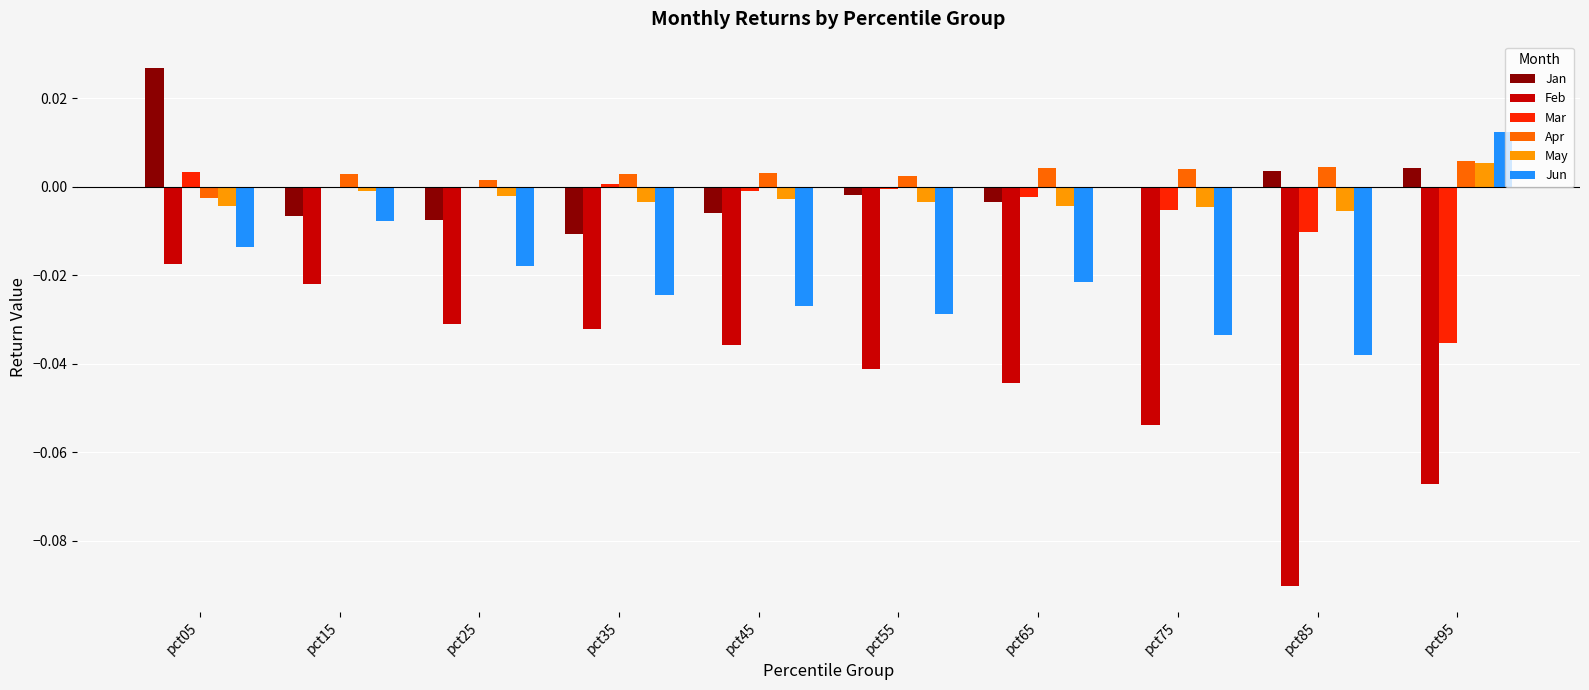

Which series has the largest total across all categories?

Apr